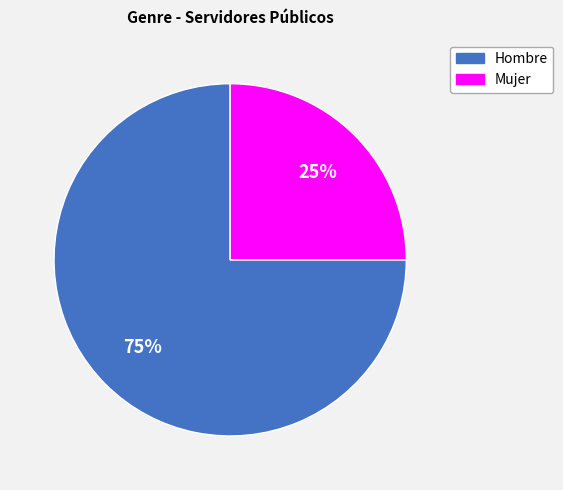

Count the number of slices in the pie.

2